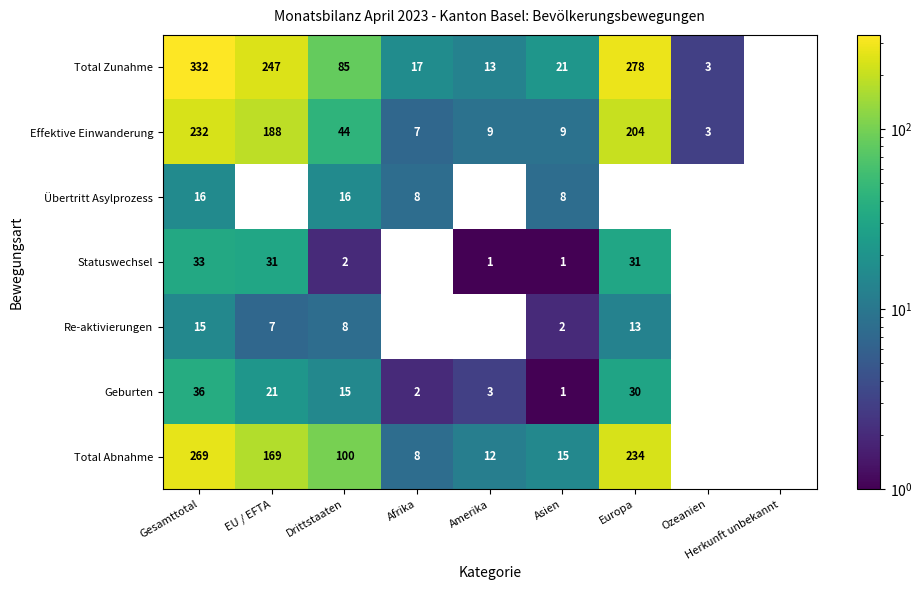

What is the sum of the Total Zunahme values at Europa and Afrika?

295.0